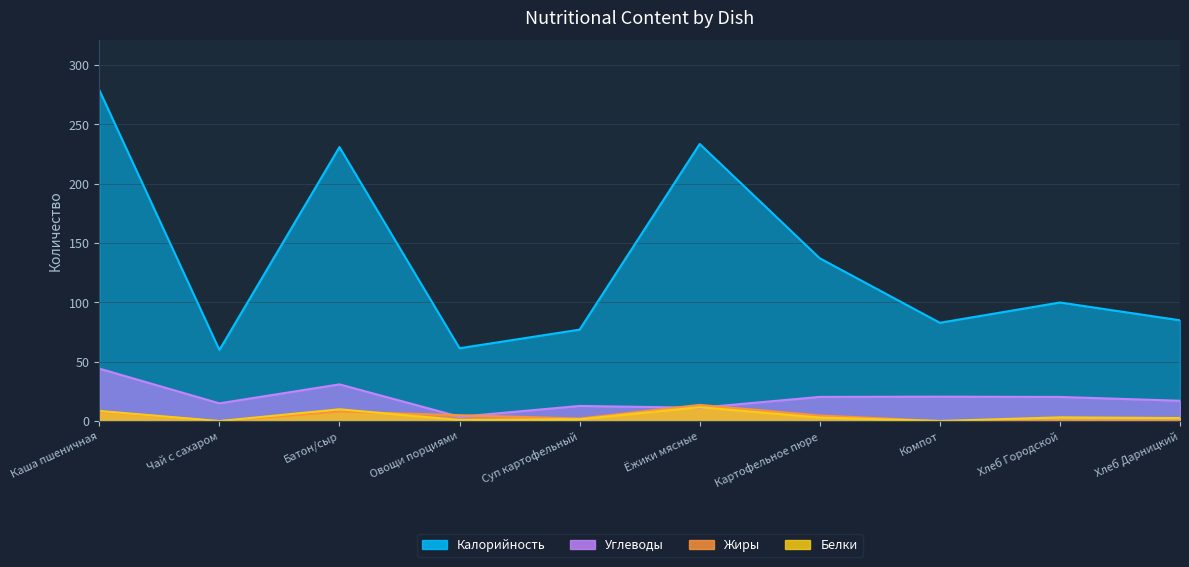

At which label does Углеводы first exceed 20?

Каша пшеничная